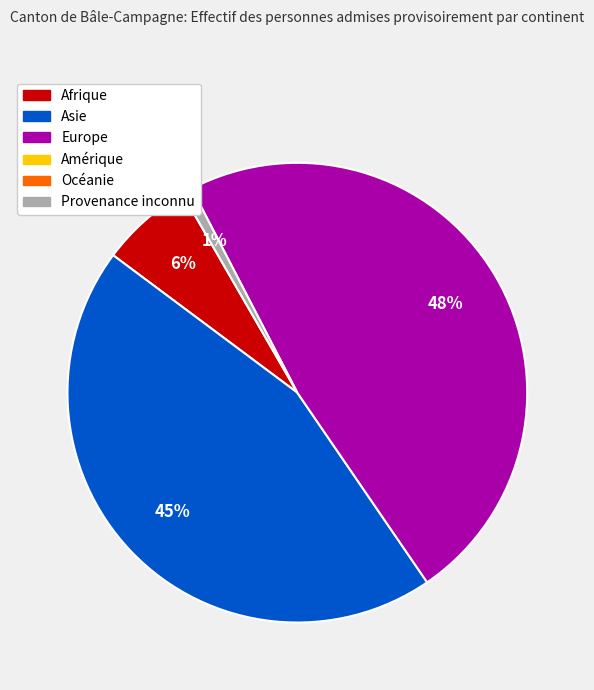

Is there any slice that represents more than half of the pie?

No